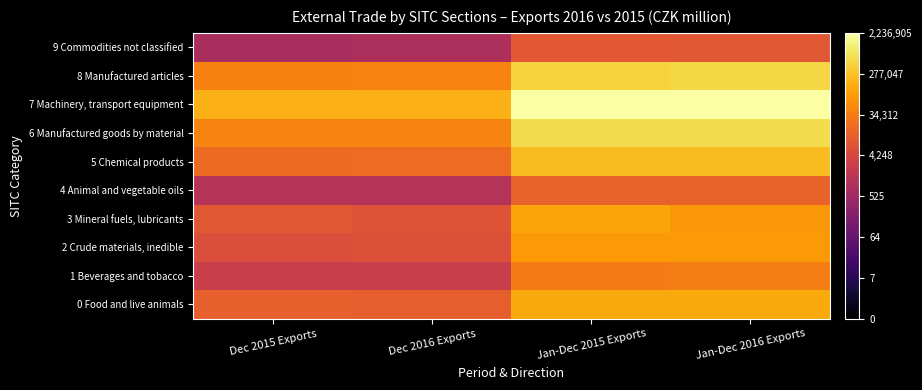

Reading left to right, transcribe all the data shown in this chart.

0 Food and live animals: Dec 2015 Exports=4.1	Dec 2016 Exports=4.1	Jan-Dec 2015 Exports=5.2	Jan-Dec 2016 Exports=5.2
1 Beverages and tobacco: Dec 2015 Exports=3.4	Dec 2016 Exports=3.4	Jan-Dec 2015 Exports=4.5	Jan-Dec 2016 Exports=4.6
2 Crude materials, inedible: Dec 2015 Exports=3.7	Dec 2016 Exports=3.8	Jan-Dec 2015 Exports=4.9	Jan-Dec 2016 Exports=4.9
3 Mineral fuels, lubricants: Dec 2015 Exports=3.9	Dec 2016 Exports=3.9	Jan-Dec 2015 Exports=5.1	Jan-Dec 2016 Exports=4.9
4 Animal and vegetable oils: Dec 2015 Exports=3.1	Dec 2016 Exports=3.1	Jan-Dec 2015 Exports=4.1	Jan-Dec 2016 Exports=4.1
5 Chemical products: Dec 2015 Exports=4.3	Dec 2016 Exports=4.3	Jan-Dec 2015 Exports=5.4	Jan-Dec 2016 Exports=5.4
6 Manufactured goods by material: Dec 2015 Exports=4.6	Dec 2016 Exports=4.6	Jan-Dec 2015 Exports=5.8	Jan-Dec 2016 Exports=5.8
7 Machinery, transport equipment: Dec 2015 Exports=5.2	Dec 2016 Exports=5.2	Jan-Dec 2015 Exports=6.3	Jan-Dec 2016 Exports=6.3
8 Manufactured articles: Dec 2015 Exports=4.6	Dec 2016 Exports=4.6	Jan-Dec 2015 Exports=5.7	Jan-Dec 2016 Exports=5.7
9 Commodities not classified: Dec 2015 Exports=2.9	Dec 2016 Exports=2.9	Jan-Dec 2015 Exports=4.0	Jan-Dec 2016 Exports=3.9